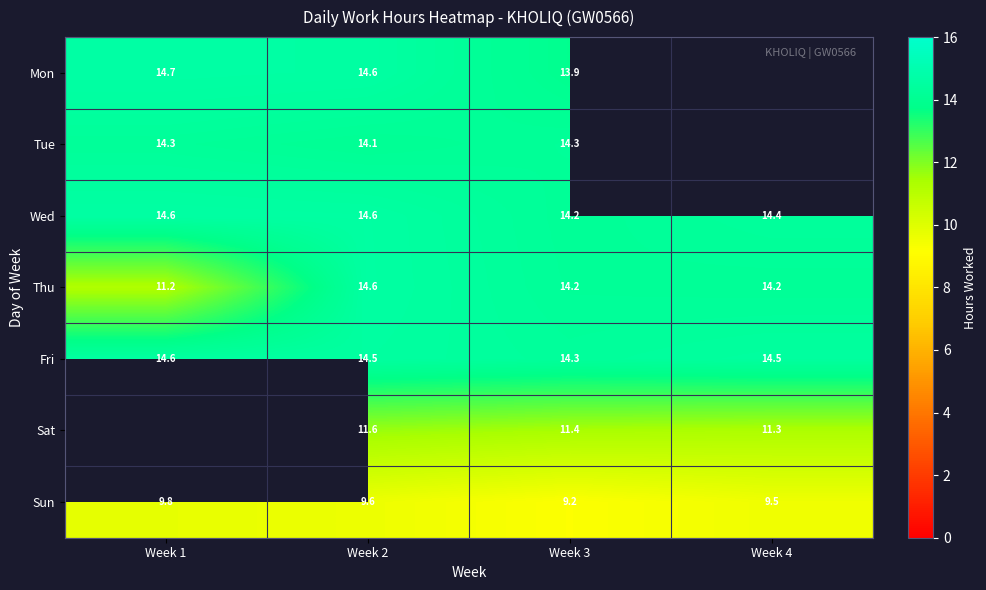

What is the smallest value displayed?

9.2